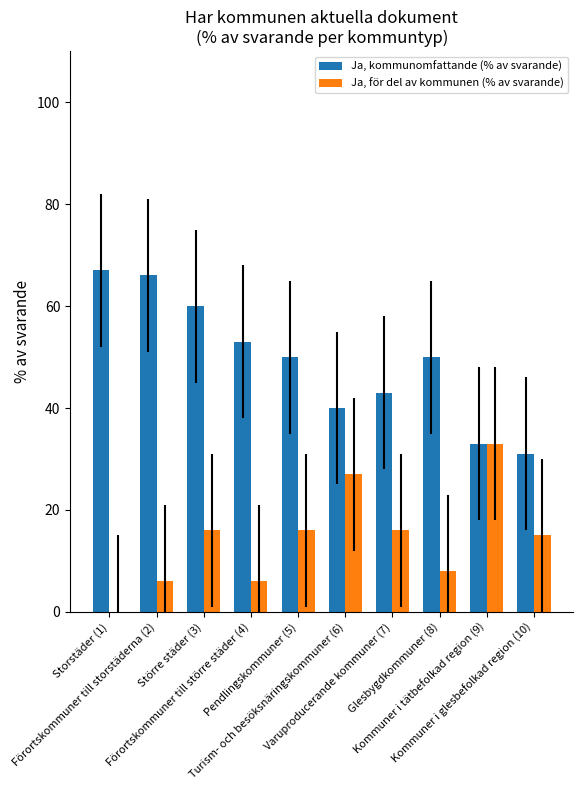

The value of Ja, kommunomfattande (% av svarande) at Kommuner i tätbefolkad region (9) is 33. True or false?

True